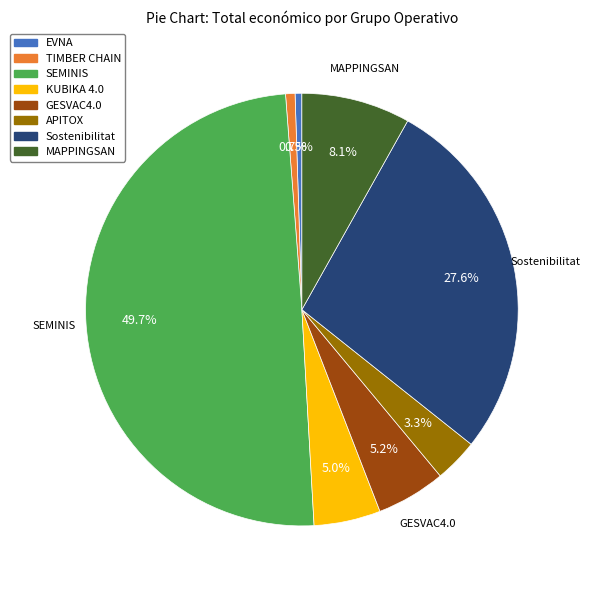

Does GESVAC4.0 represent more than half of the total?

No